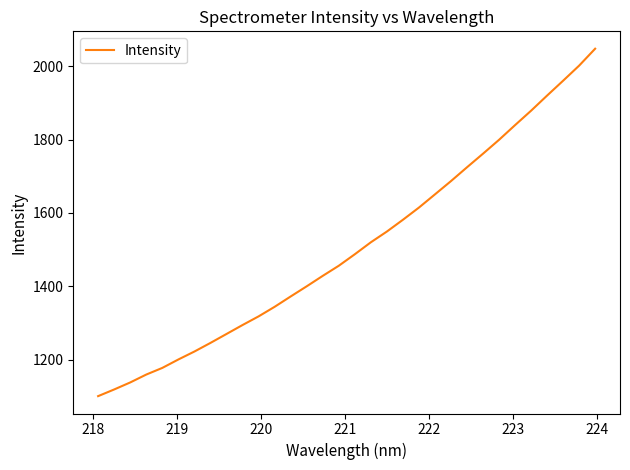

How many series are shown in this chart?

1